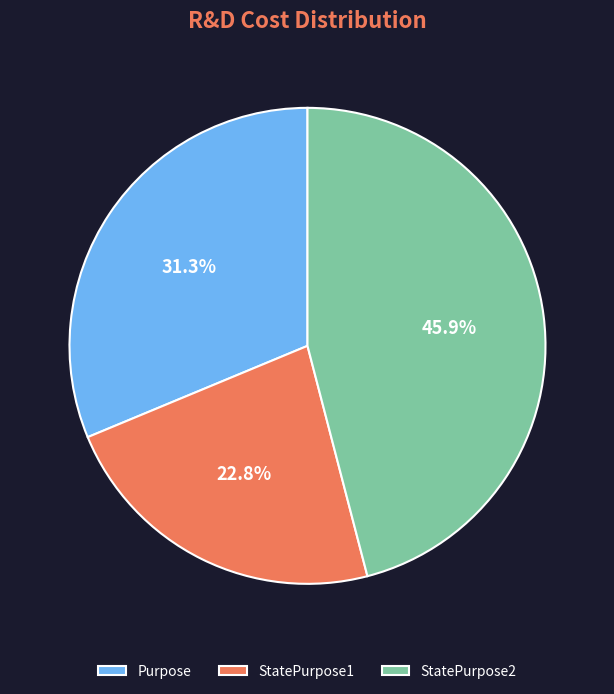

What is the total percentage of StatePurpose1 and Purpose?

54.1%